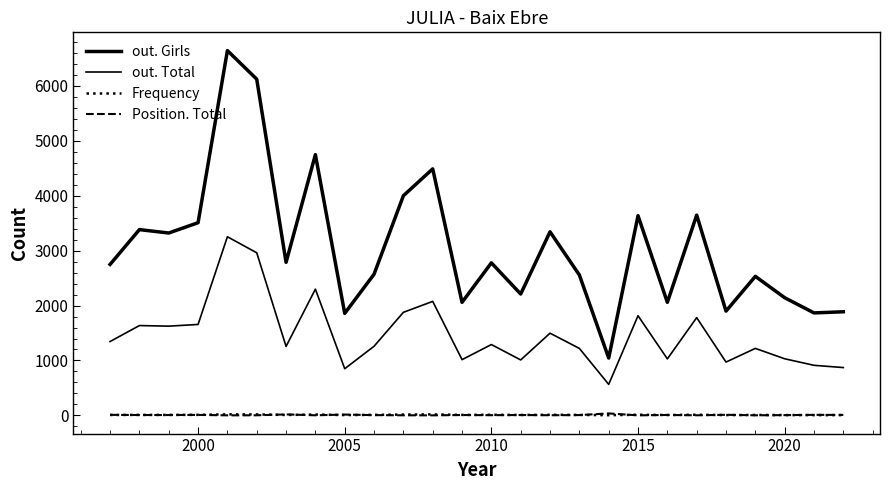

What is the minimum value shown in the chart?

1